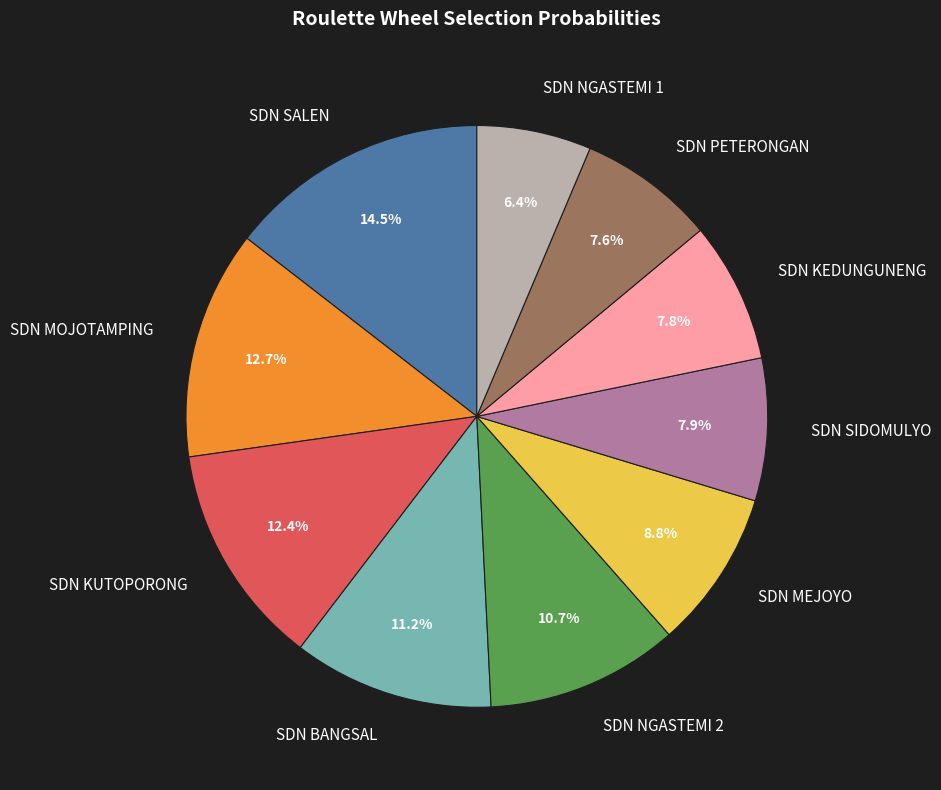

The SDN NGASTEMI 2 slice represents 15% of the pie. True or false?

False